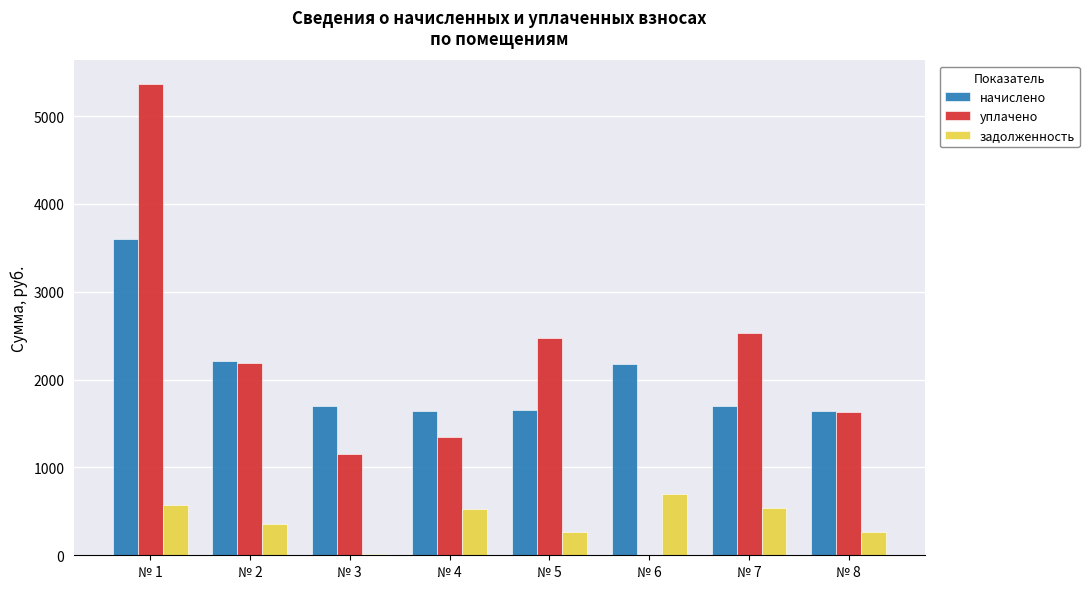

Is the value of уплачено at № 4 greater than the value of задолженность at № 7?

Yes